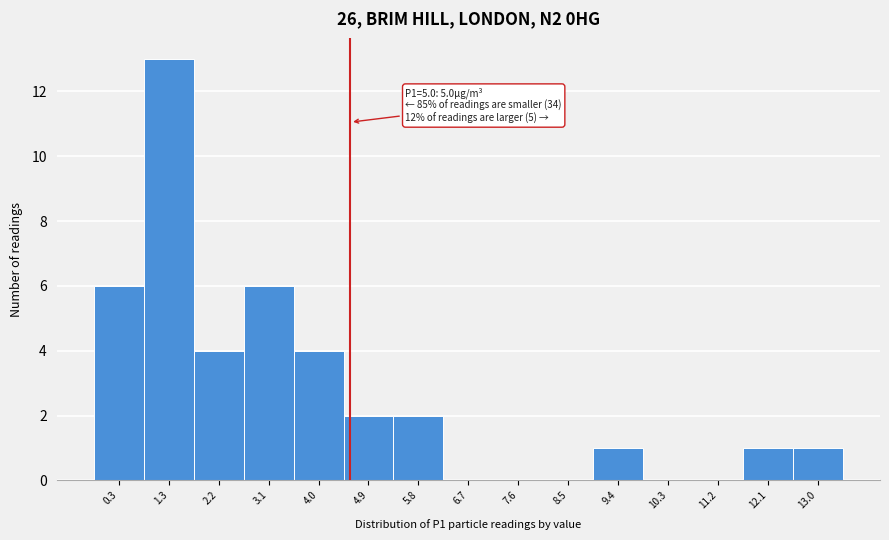

Reading left to right, transcribe all the data shown in this chart.

0.3=6	1.3=13	2.2=4	3.1=6	4.0=4	4.9=2	5.8=2	6.7=0	7.6=0	8.5=0	9.4=1	10.3=0	11.2=0	12.1=1	13.0=1